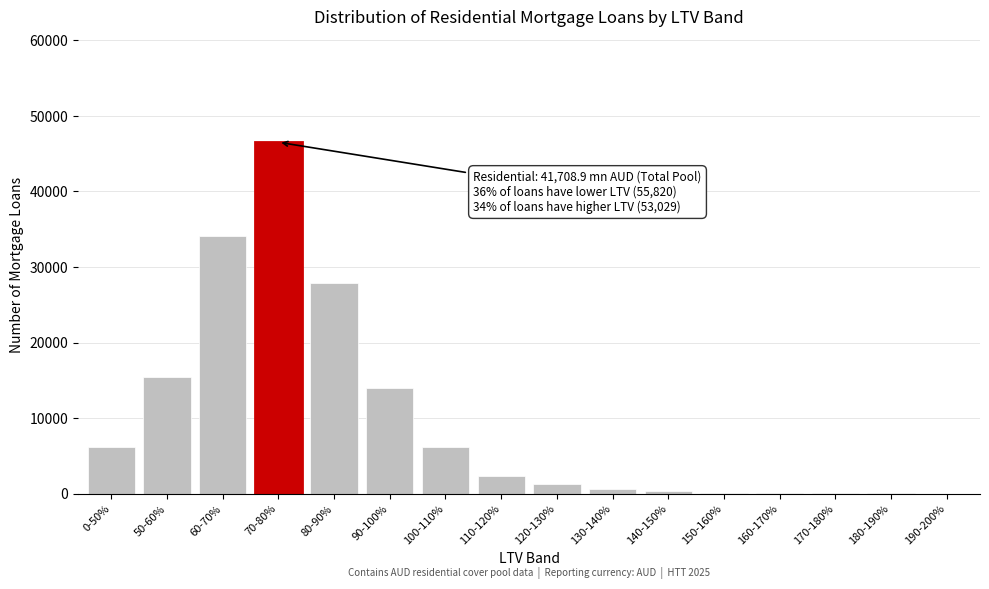

Where is the data nearest to the value 23274?

80-90%